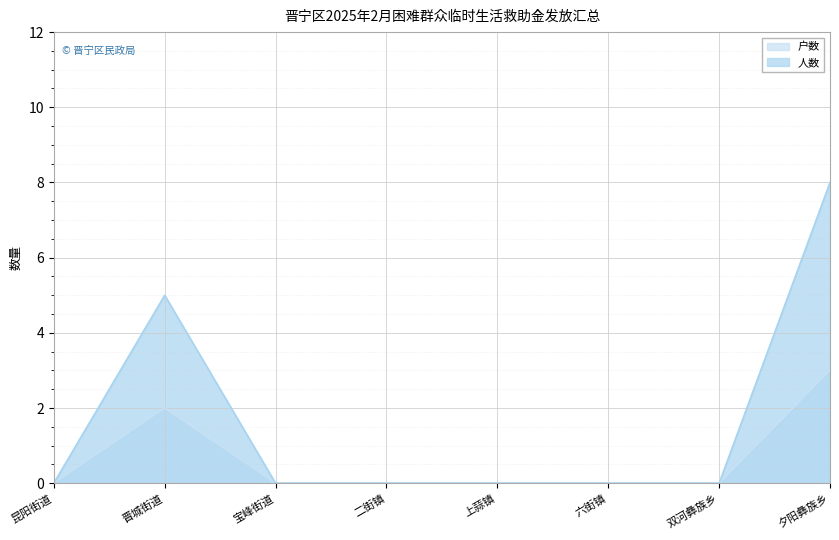

How many data points in 户数 are above 0?

2